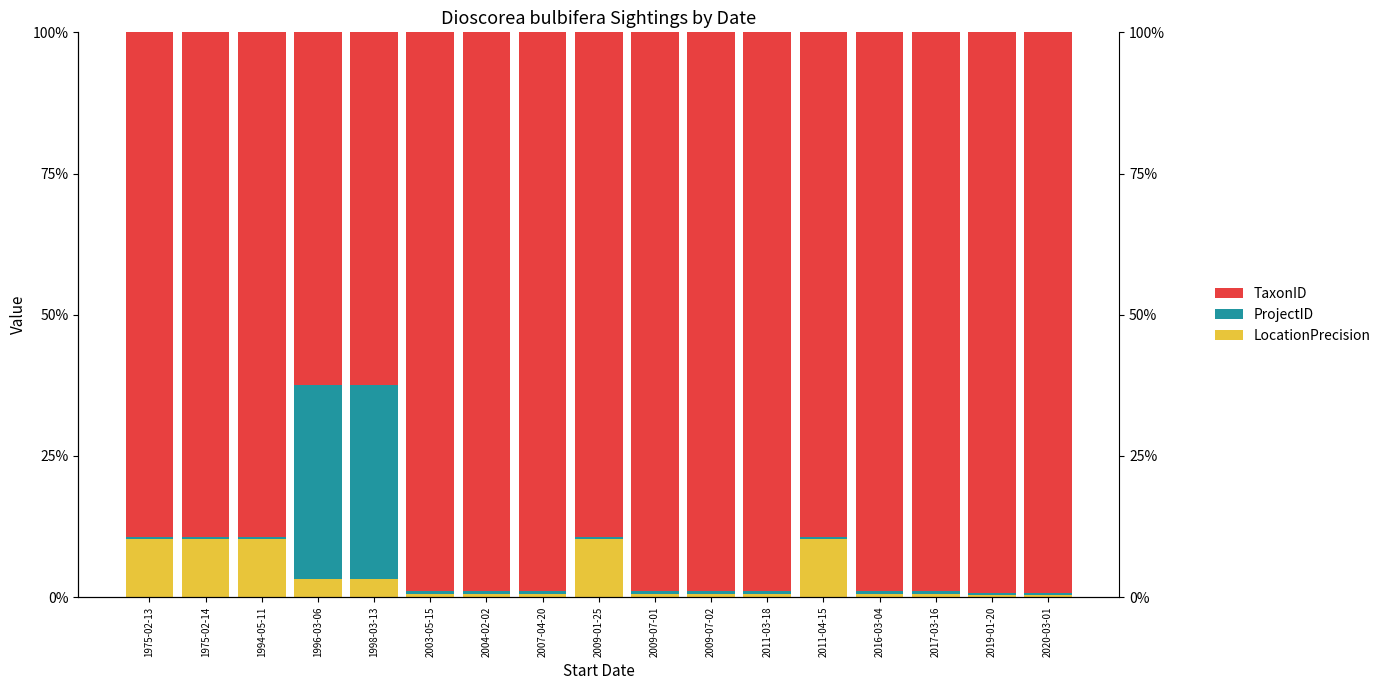

What is the value of the ProjectID bar at the 5th from the left?

34.4